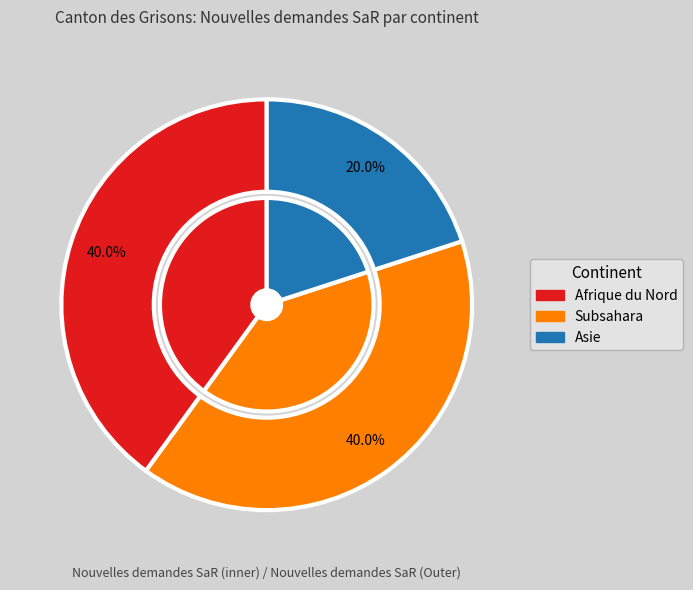

Combined, do Asie and Afrique du Nord account for over 50%?

Yes